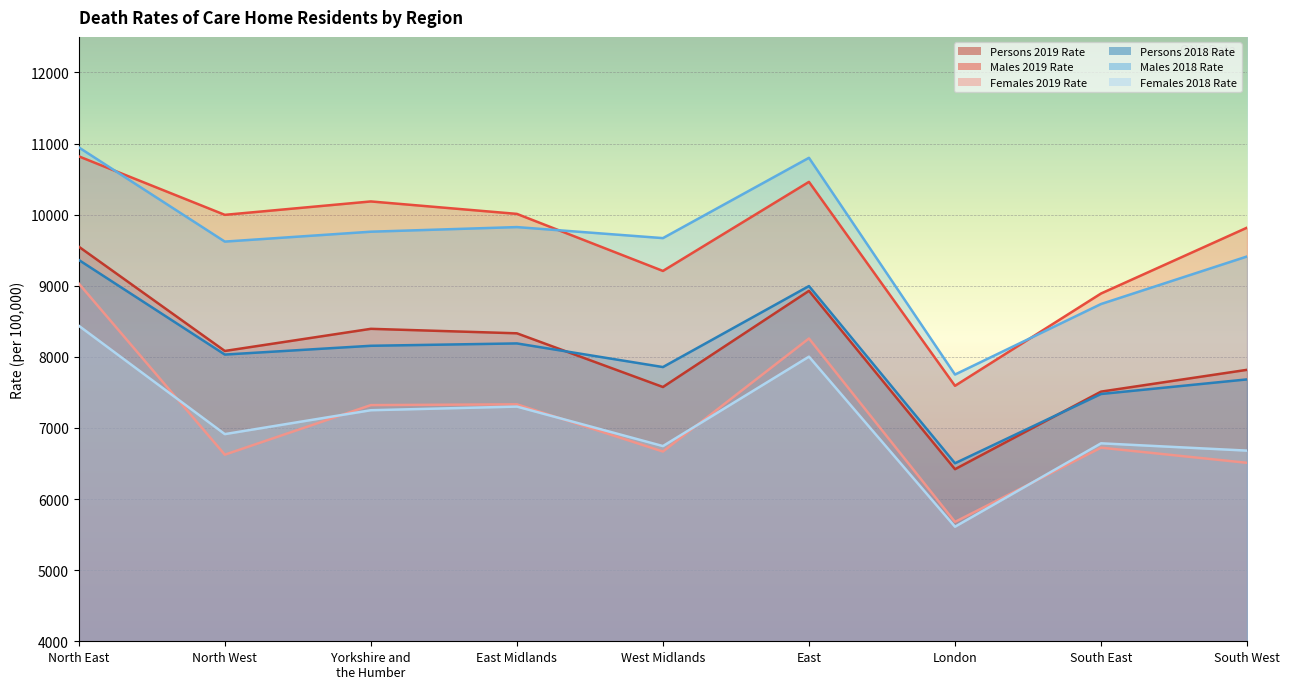

What is the lowest value of the Persons 2018 Rate series?

6503.7